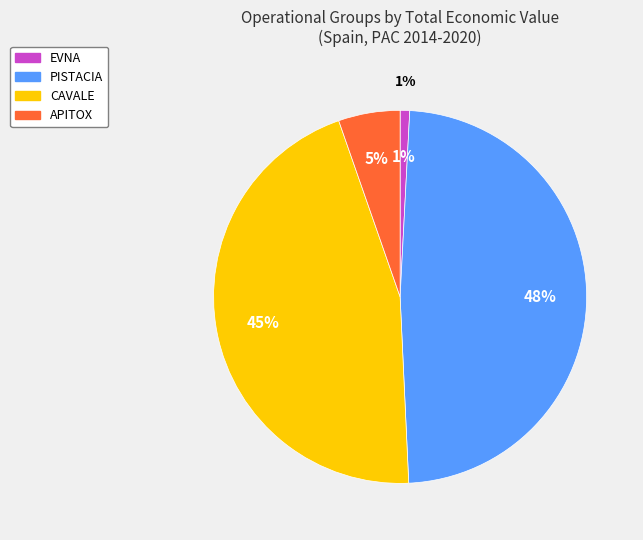

How many slices are in this pie chart?

4